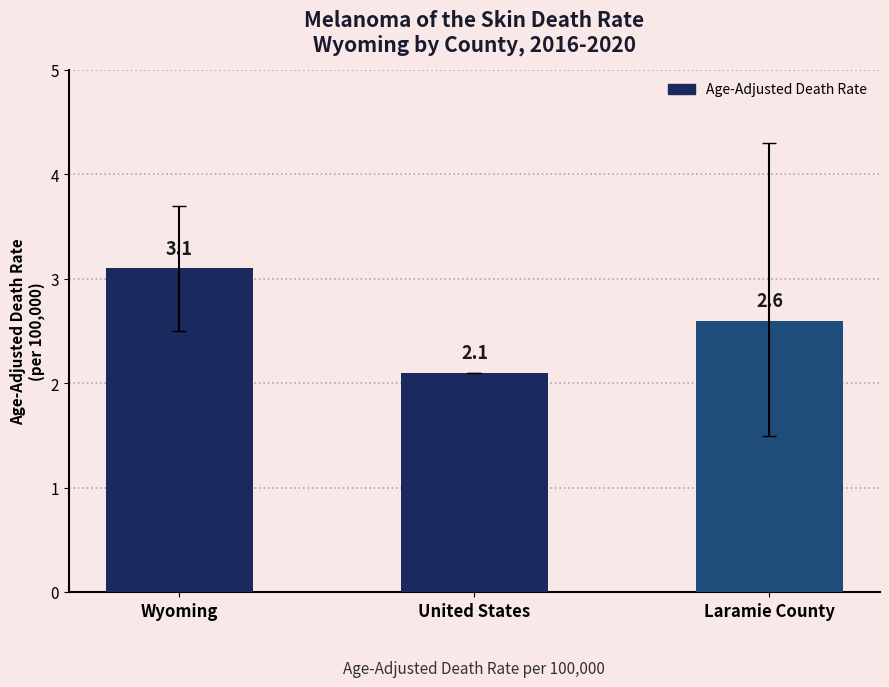

What is the label of the 1st bar from the right?

Laramie County